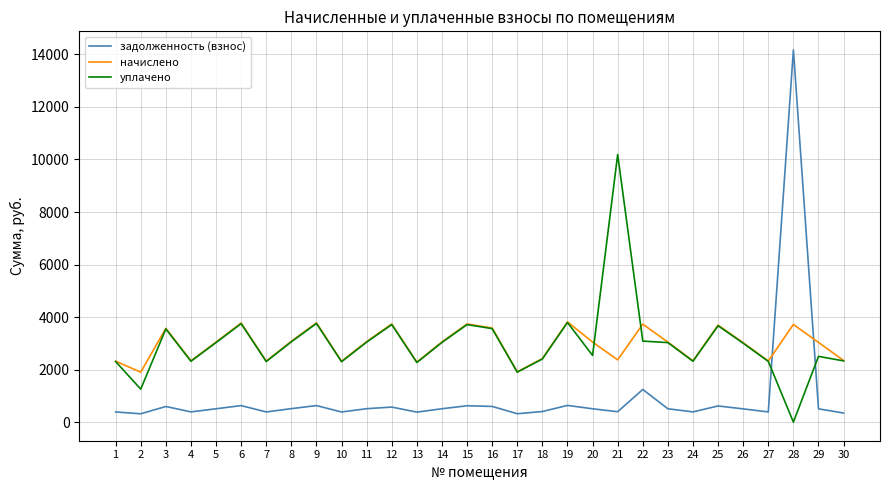

What is the total value across all series at 15?

8072.5